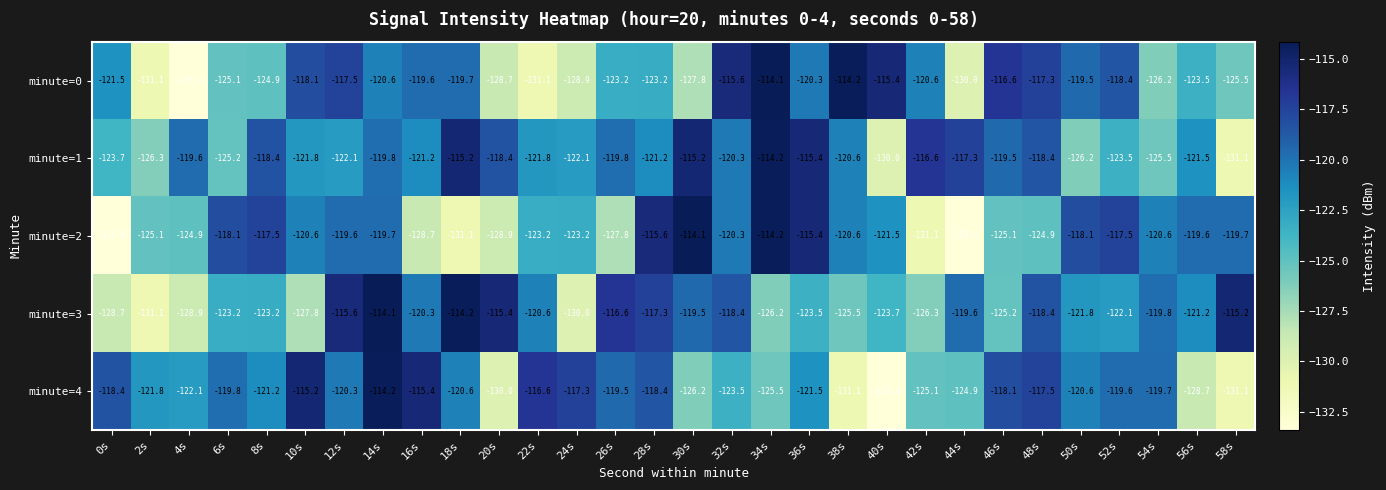

The value of minute=3 at 18s is -114.2. True or false?

True